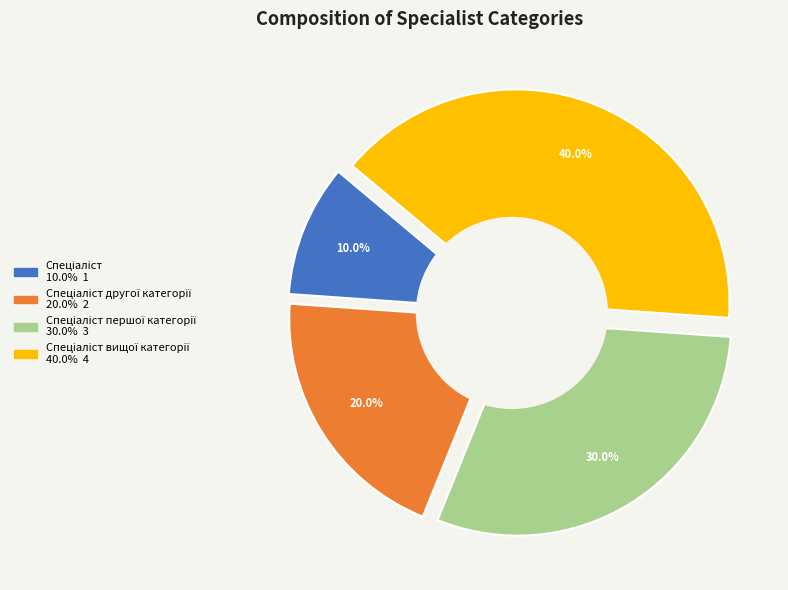

Is the sum of Спеціаліст and Спеціаліст першої категорії greater than half?

No